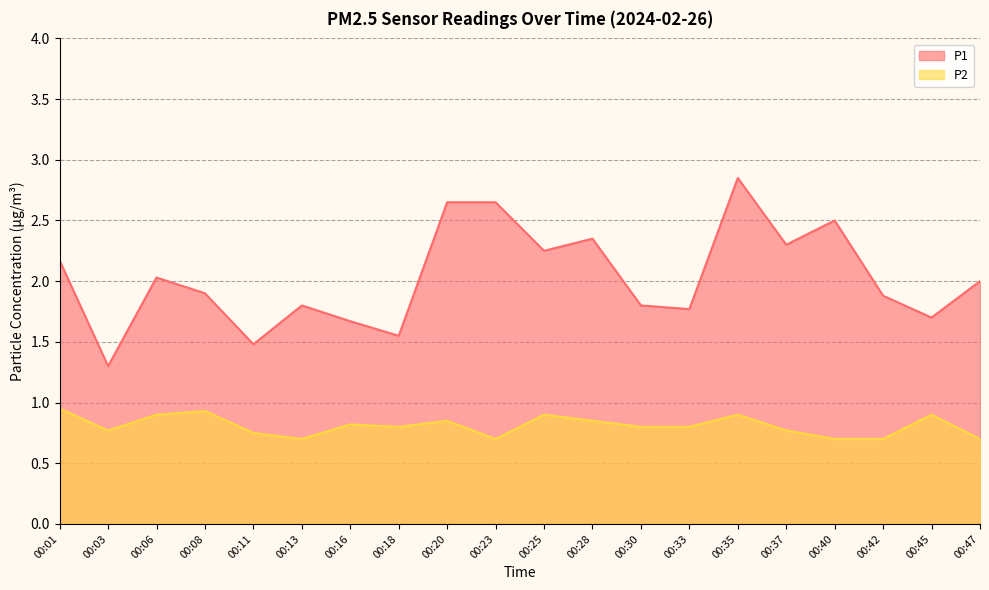

What is the approximate value of P1 at 00:03?

1.3